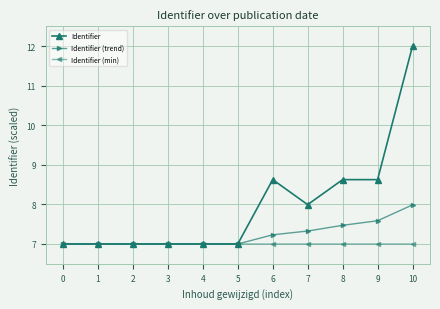

Rank the series by their average value, from highest to lowest.

Identifier, Identifier (trend), Identifier (min)